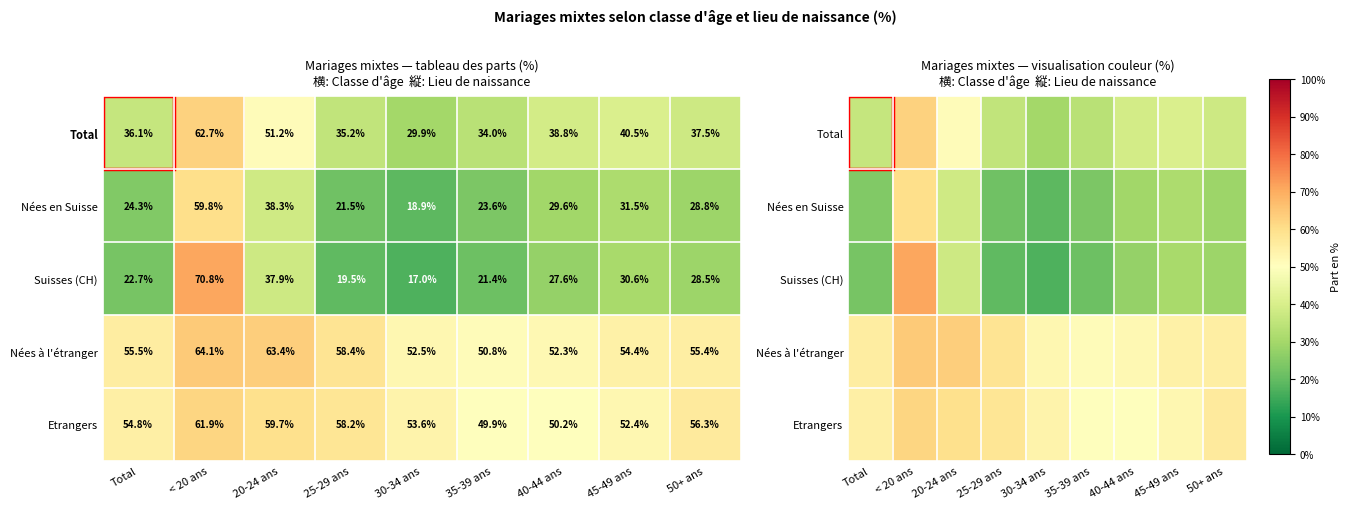

What is the average value of the Suisses (CH) series?

30.7